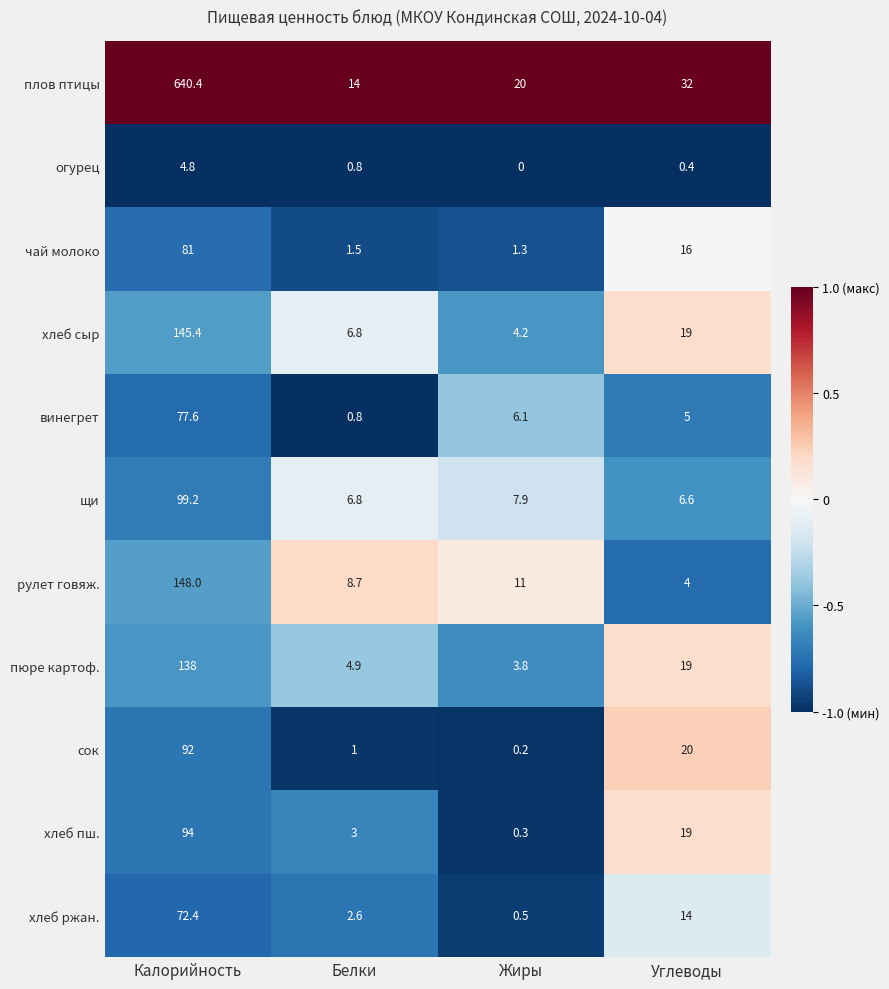

Between Калорийность and Жиры, which series saw the biggest shift?

плов птицы